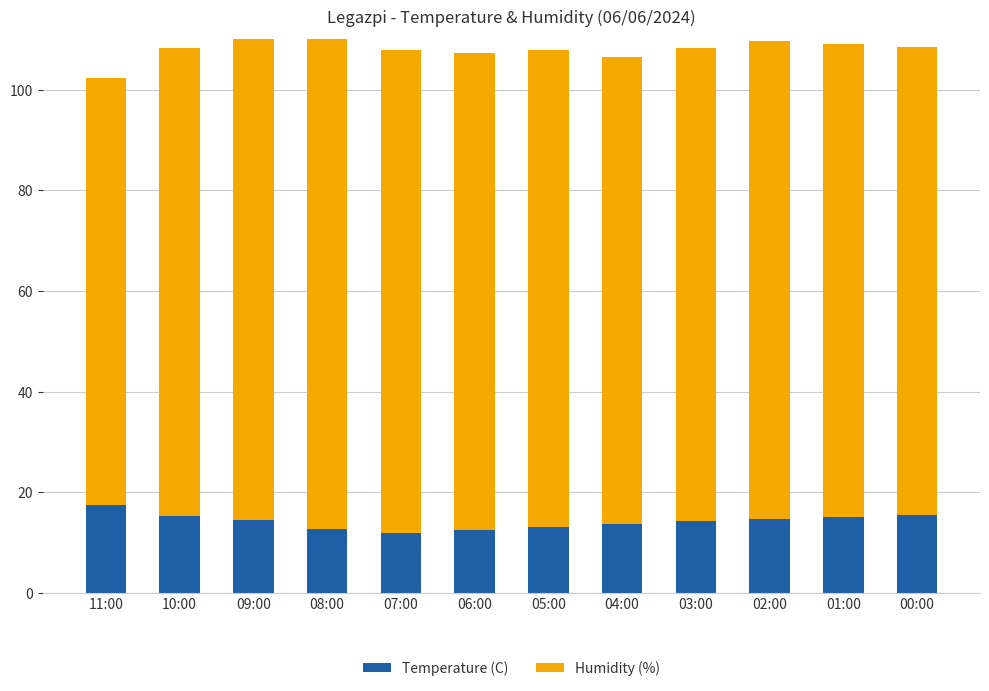

Reading right to left, extract all data points from this chart.

Temperature (C): 00:00=15.5	01:00=15.0	02:00=14.7	03:00=14.3	04:00=13.6	05:00=13.0	06:00=12.4	07:00=11.9	08:00=12.7	09:00=14.5	10:00=15.3	11:00=17.4
Humidity (%): 00:00=93.0	01:00=94.0	02:00=95.0	03:00=94.0	04:00=93.0	05:00=95.0	06:00=95.0	07:00=96.0	08:00=98.0	09:00=97.0	10:00=93.0	11:00=85.0